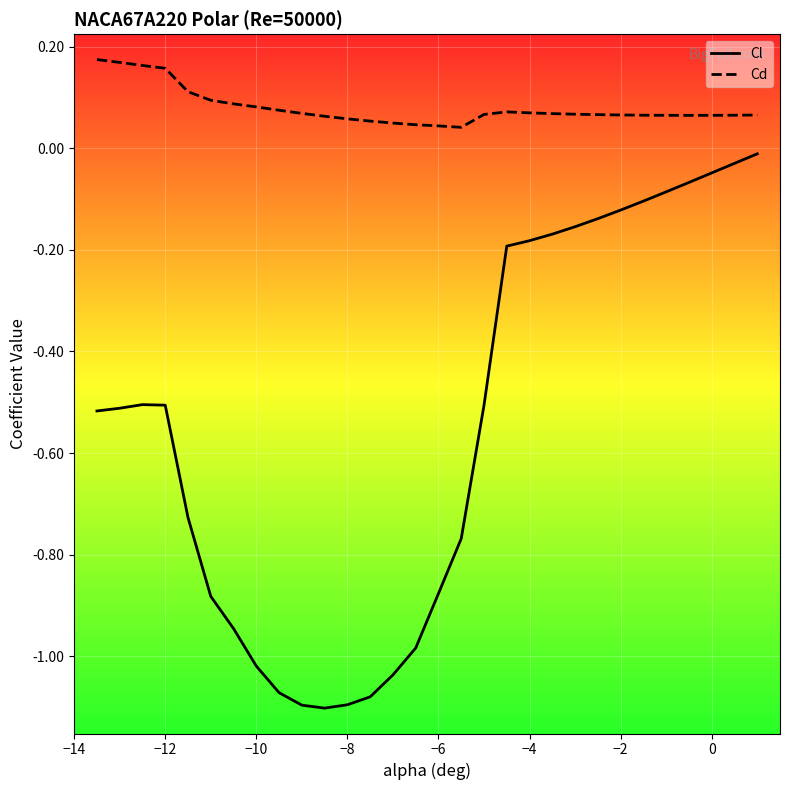

The Cd series shows 0.0 at 24. True or false?

False